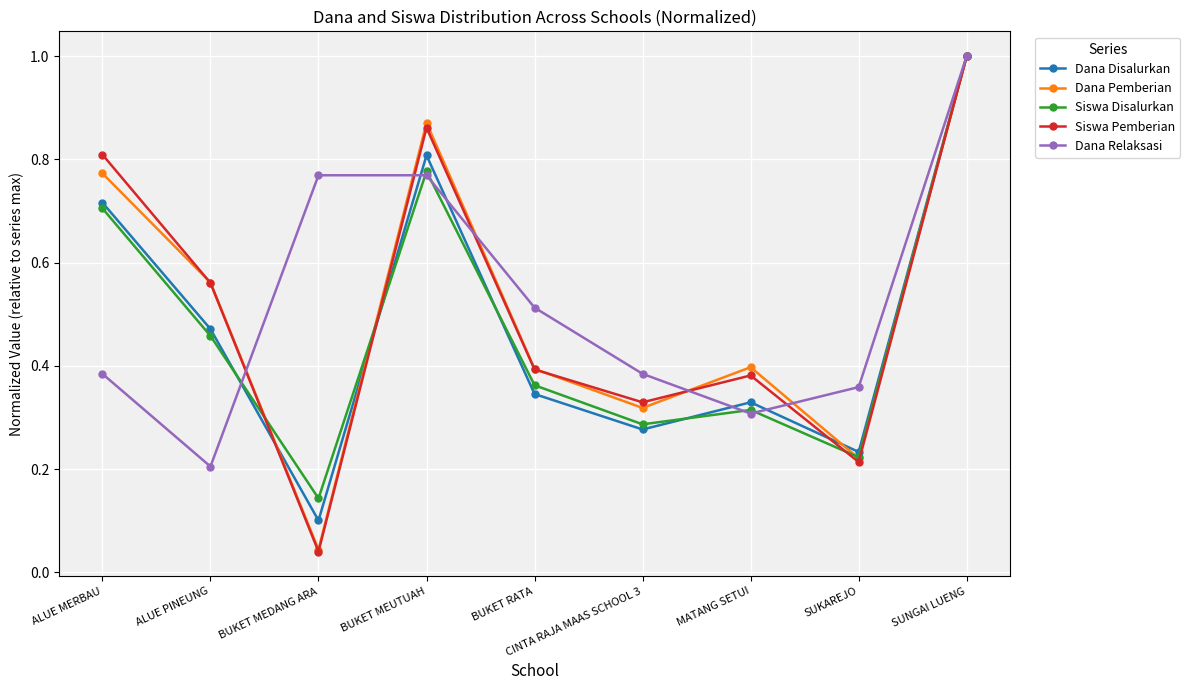

Where is the first local maximum for Siswa Disalurkan?

BUKET MEUTUAH